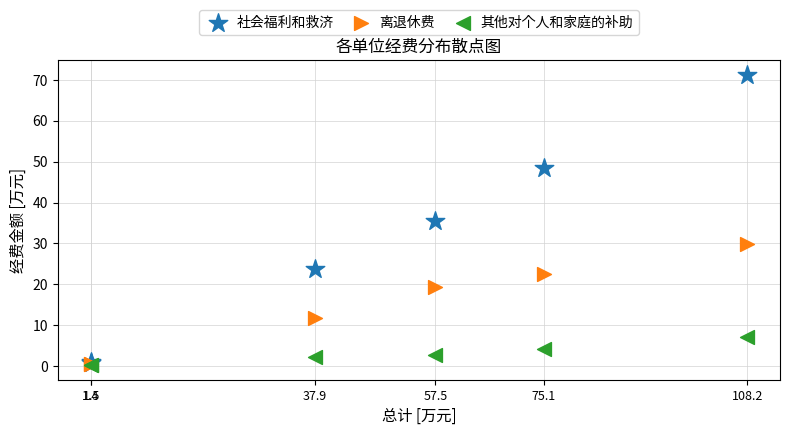

In the 离退休费 series, what Y value is closest to 15?

11.7